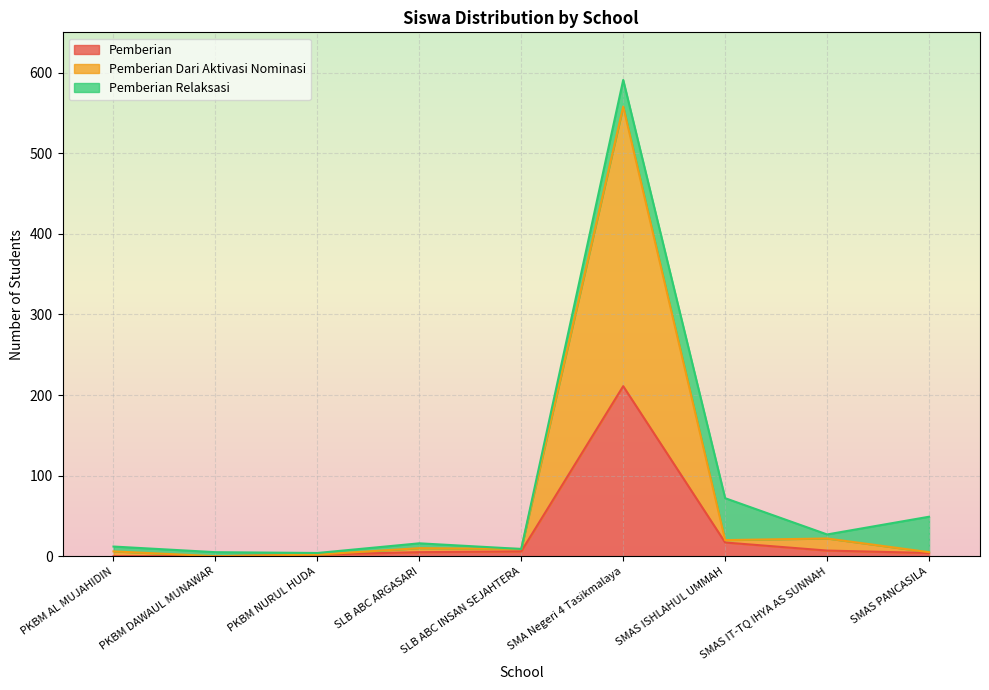

What is the sum of the Pemberian values at SMAS IT-TQ IHYA AS SUNNAH and PKBM NURUL HUDA?

9